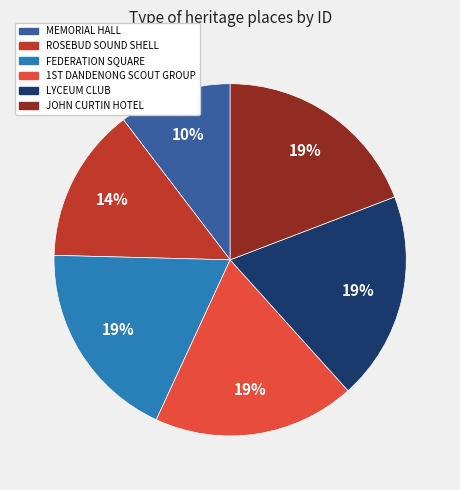

Does MEMORIAL HALL account for over 50% of the chart?

No